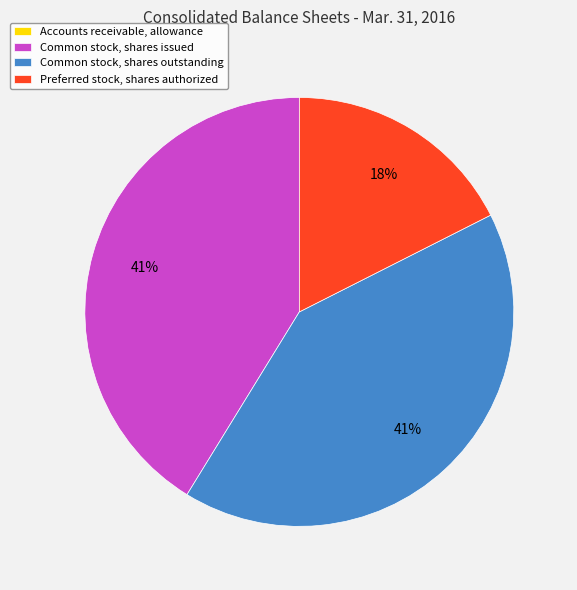

Is Preferred stock, shares authorized the majority of the pie?

No